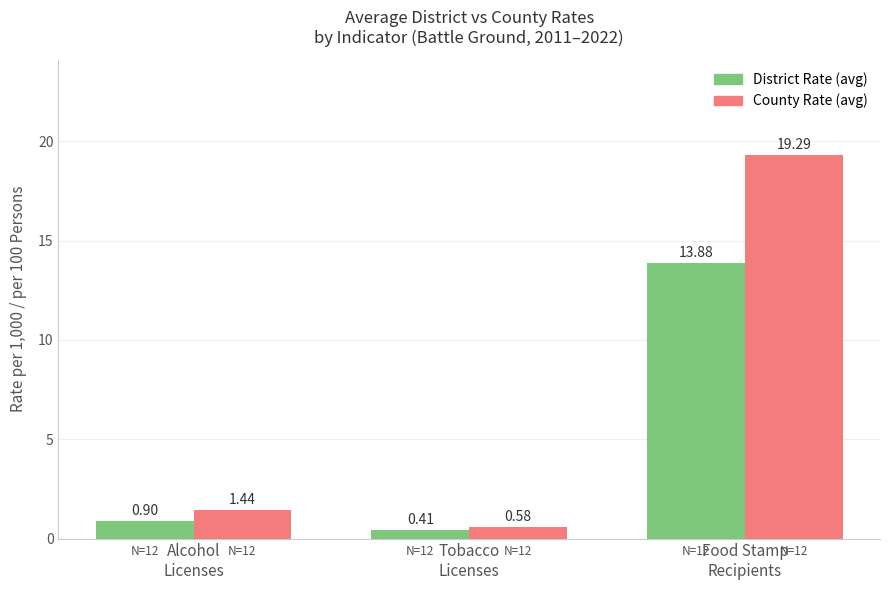

Which series has the largest total across all categories?

County Rate (avg)